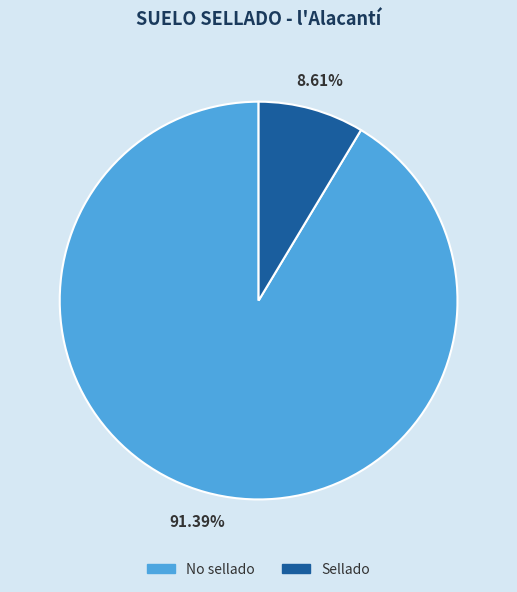

To the nearest percent, what percentage of the pie is No sellado?

91%